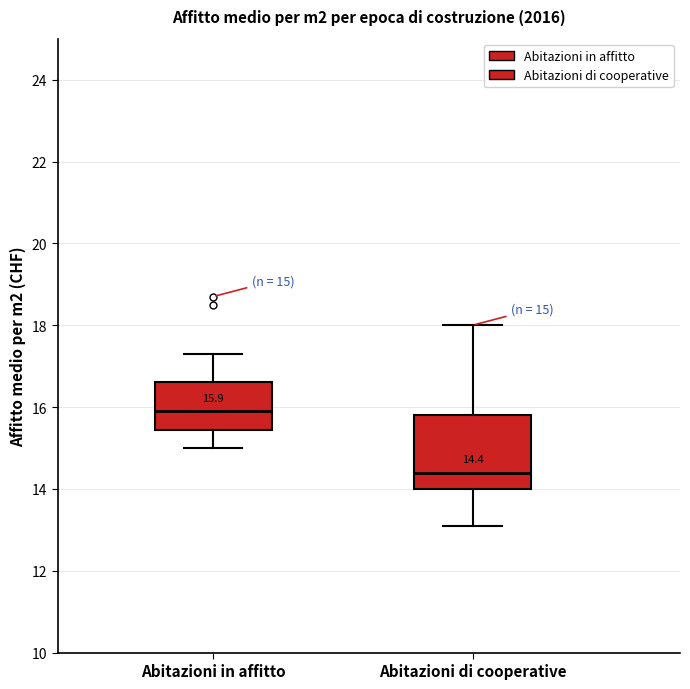

Which box has the highest median line?

Abitazioni in affitto